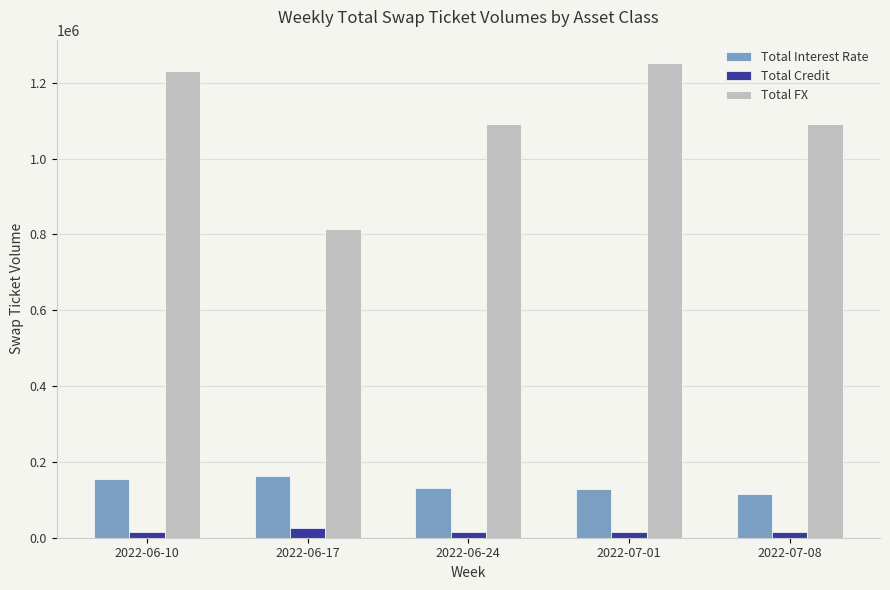

What is the label of the 5th bar from the right?

2022-06-10